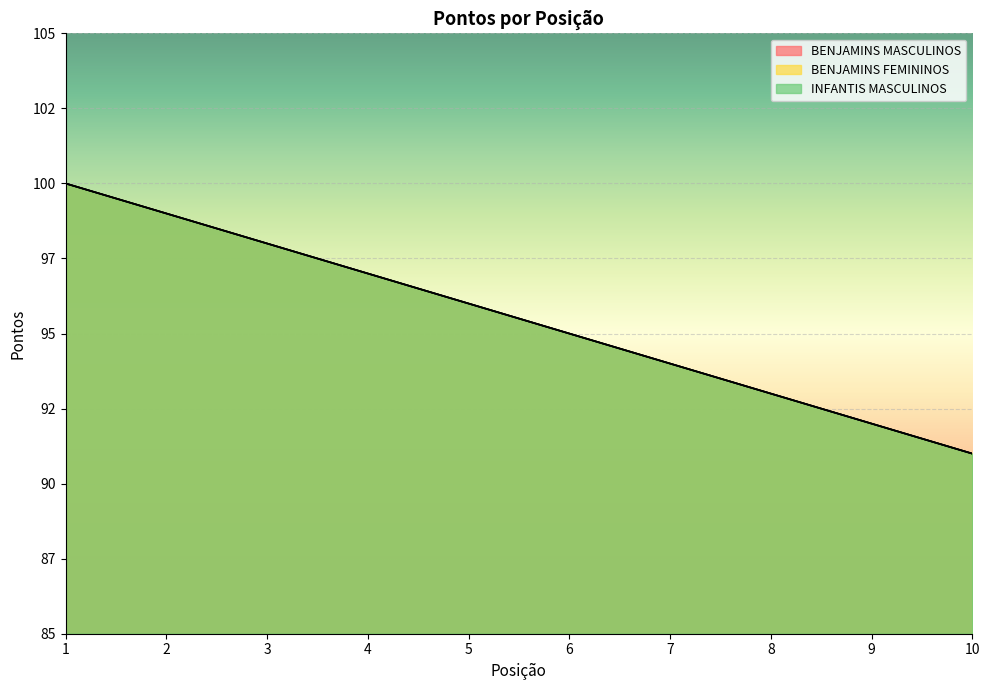

Reading left to right, transcribe all the data shown in this chart.

BENJAMINS MASCULINOS: 100	99	98	97	96	95	94	93	92	91
BENJAMINS FEMININOS: 100	99	98	97	96	95	94	93	92	91
INFANTIS MASCULINOS: 100	99	98	97	96	95	94	93	92	91